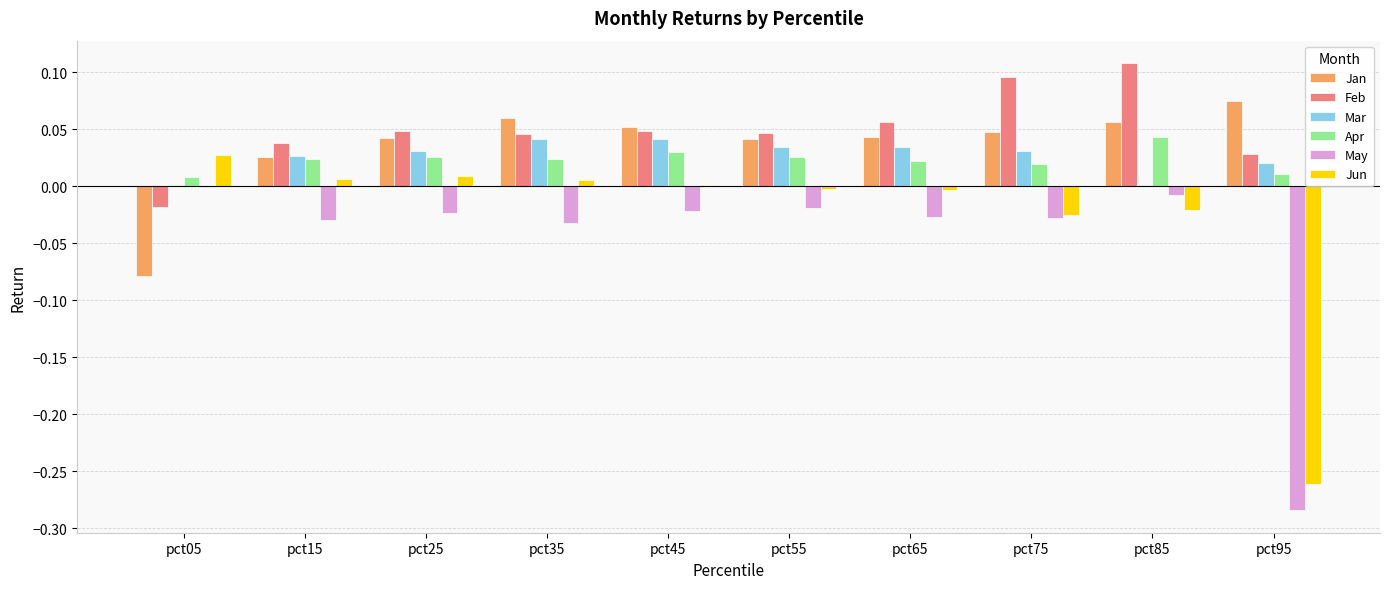

Is it true that Mar equals 0.0 at pct25?

True